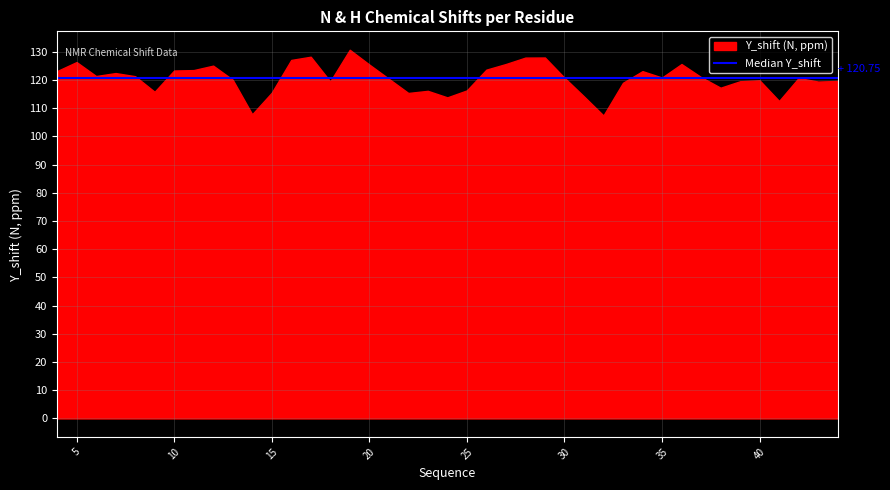

Is it true that X_shift equals 2.9 at 6?

False